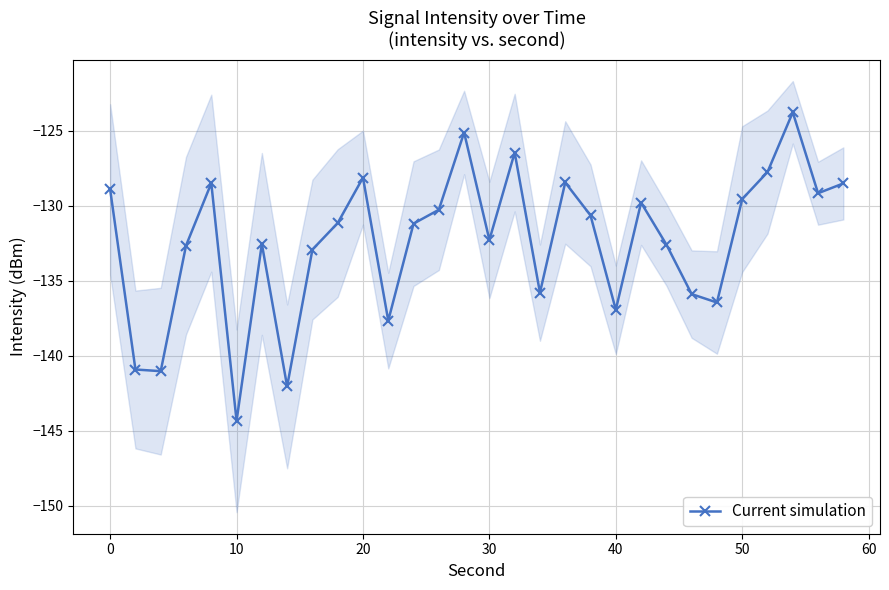

True or false: Current simulation has more than 0 interior local peaks.

True